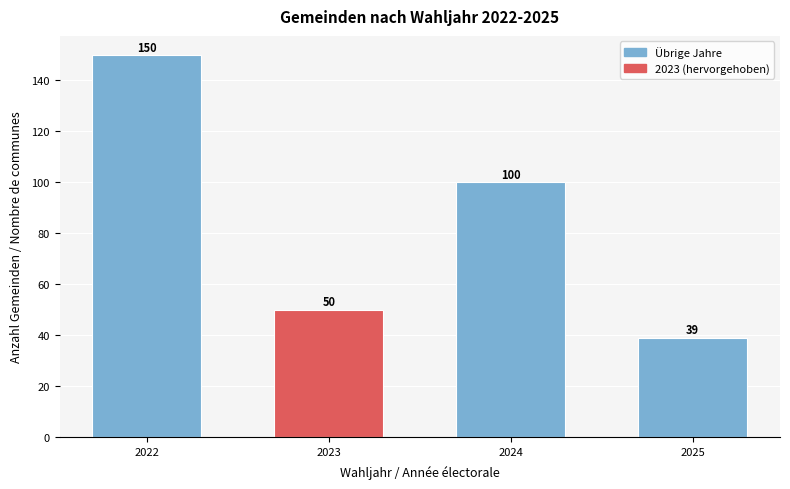

Reading left to right, transcribe all the data shown in this chart.

2022=150	2023=50	2024=100	2025=39